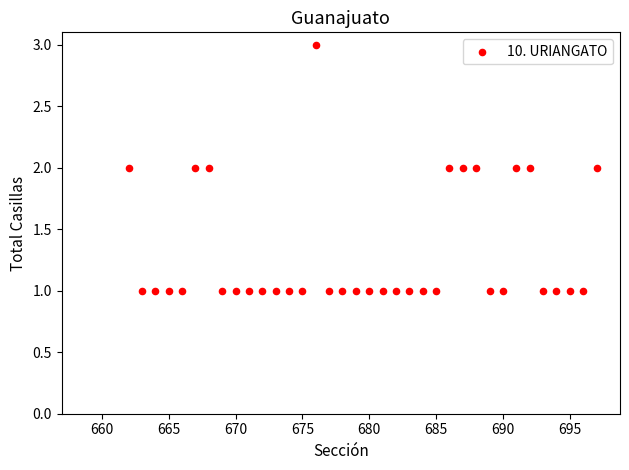

What is the range of X values (max minus min)?

35